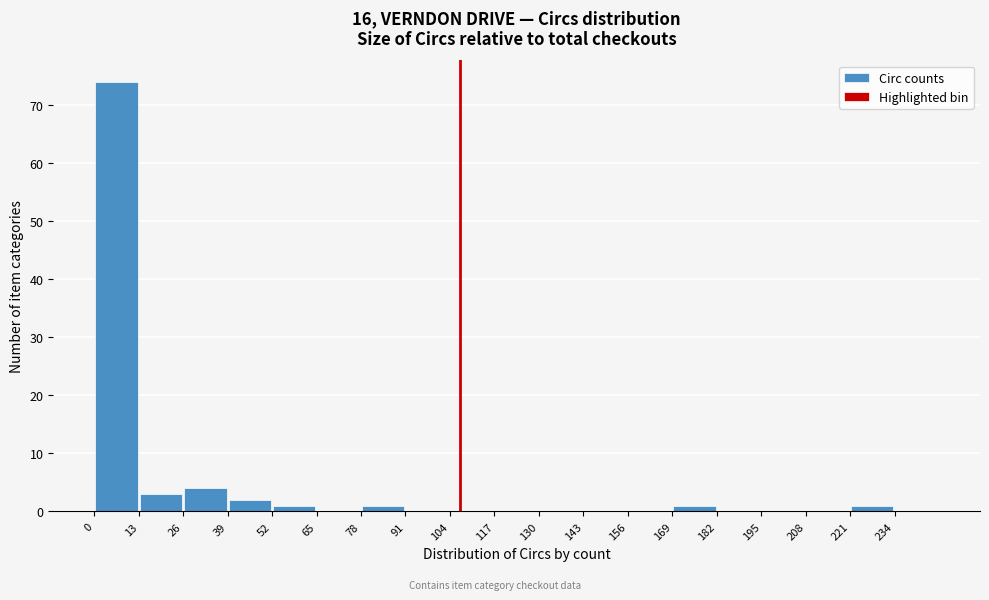

Over which range of the x-axis is the bar tallest?

0 to 13